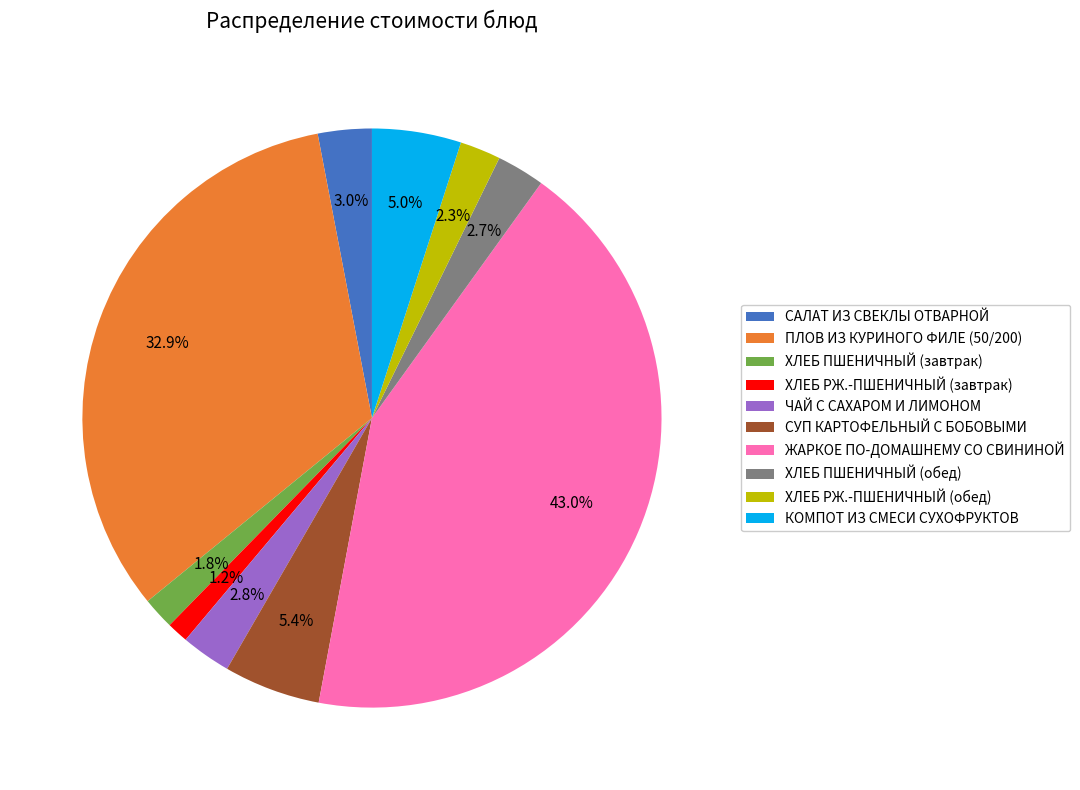

To the nearest percent, what percentage of the pie is ПЛОВ ИЗ КУРИНОГО ФИЛЕ (50/200)?

33%